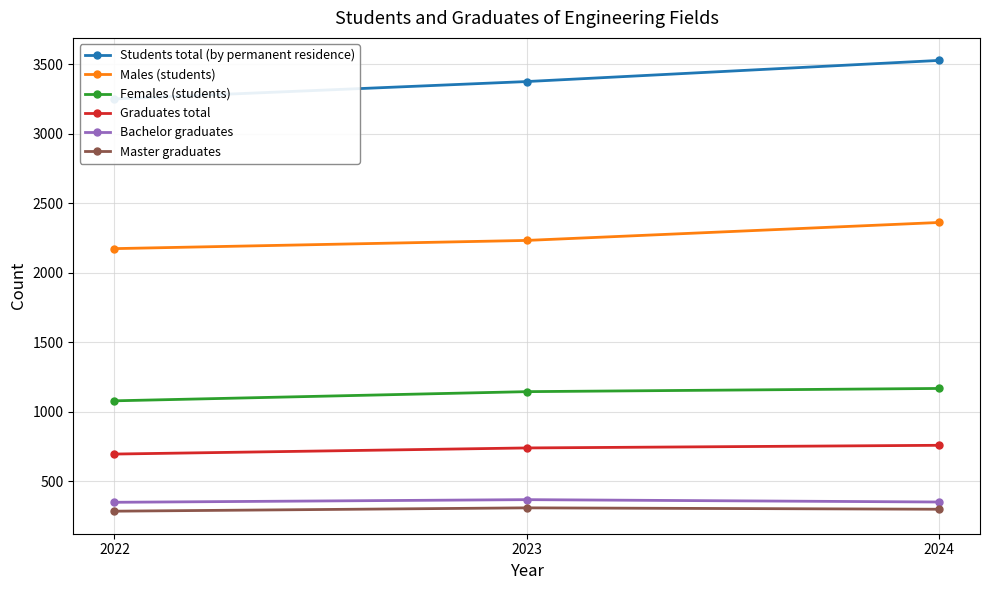

Does the chart have visible grid lines?

Yes